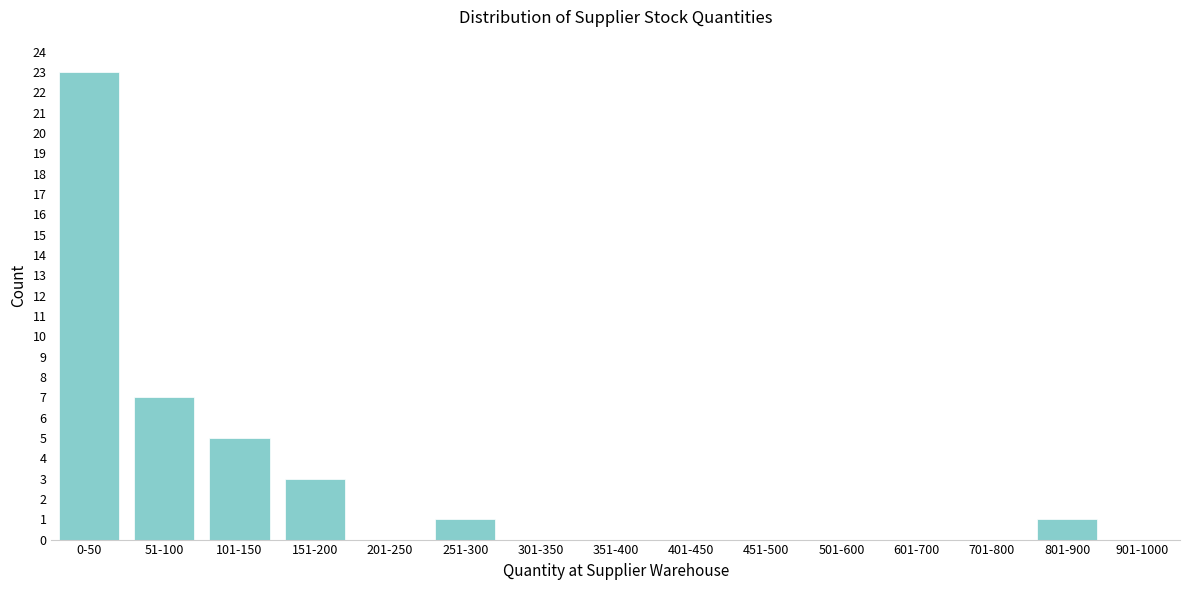

Reading left to right, extract all data points from this chart.

0-50=23	51-100=7	101-150=5	151-200=3	201-250=0	251-300=1	301-350=0	351-400=0	401-450=0	451-500=0	501-600=0	601-700=0	701-800=0	801-900=1	901-1000=0